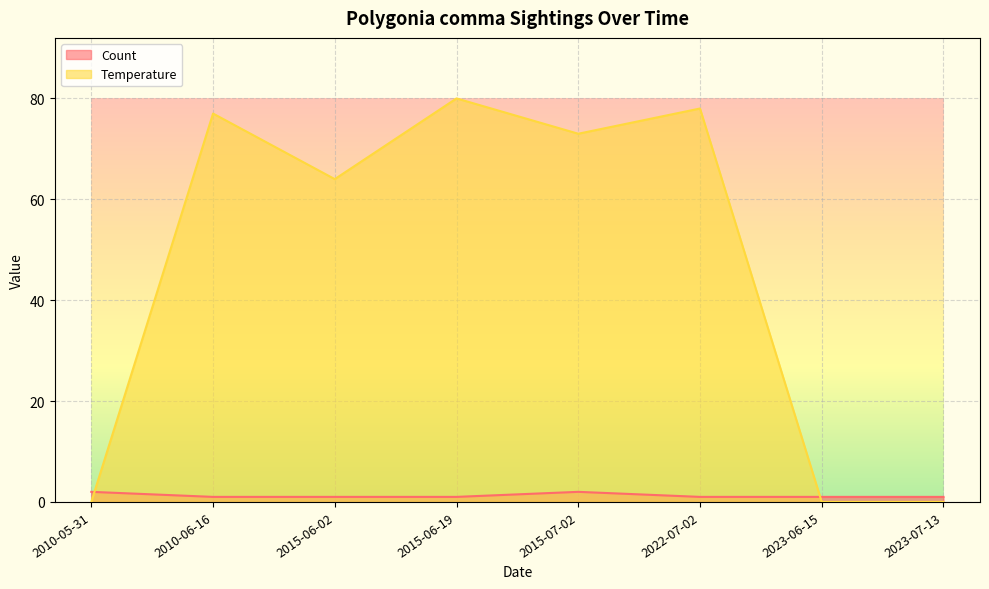

The value of Count at 2023-07-13 is 1. True or false?

False